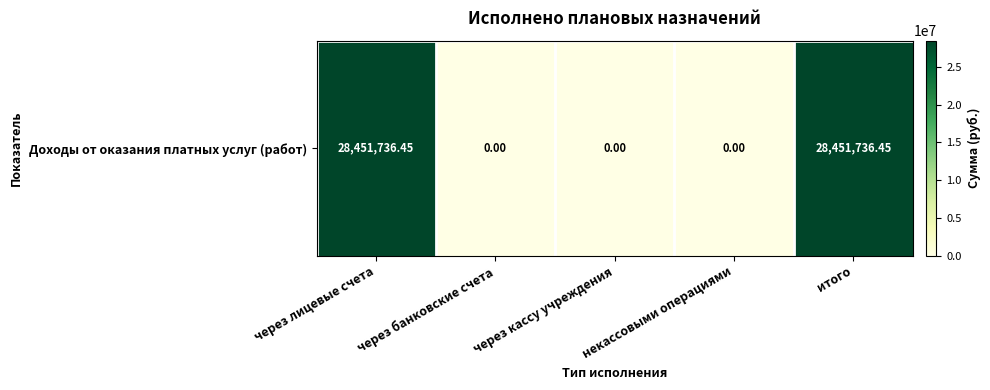

Count the number of data series in this chart.

1